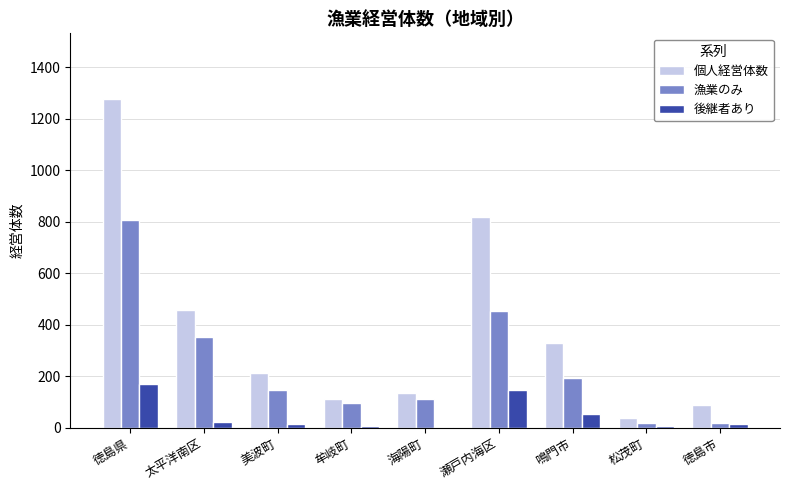

Which series changed the most between 徳島県 and 徳島市?

個人経営体数